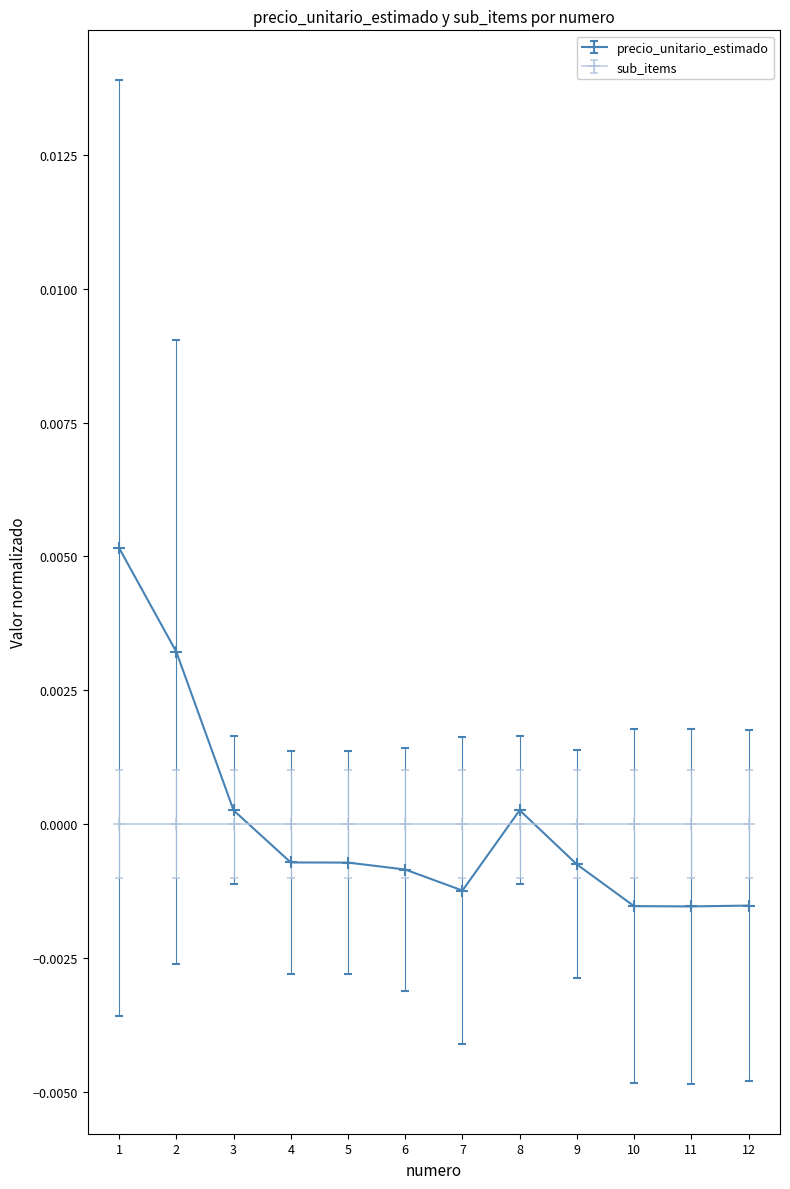

Rank the series by their maximum value, from highest to lowest.

precio_unitario_estimado, sub_items